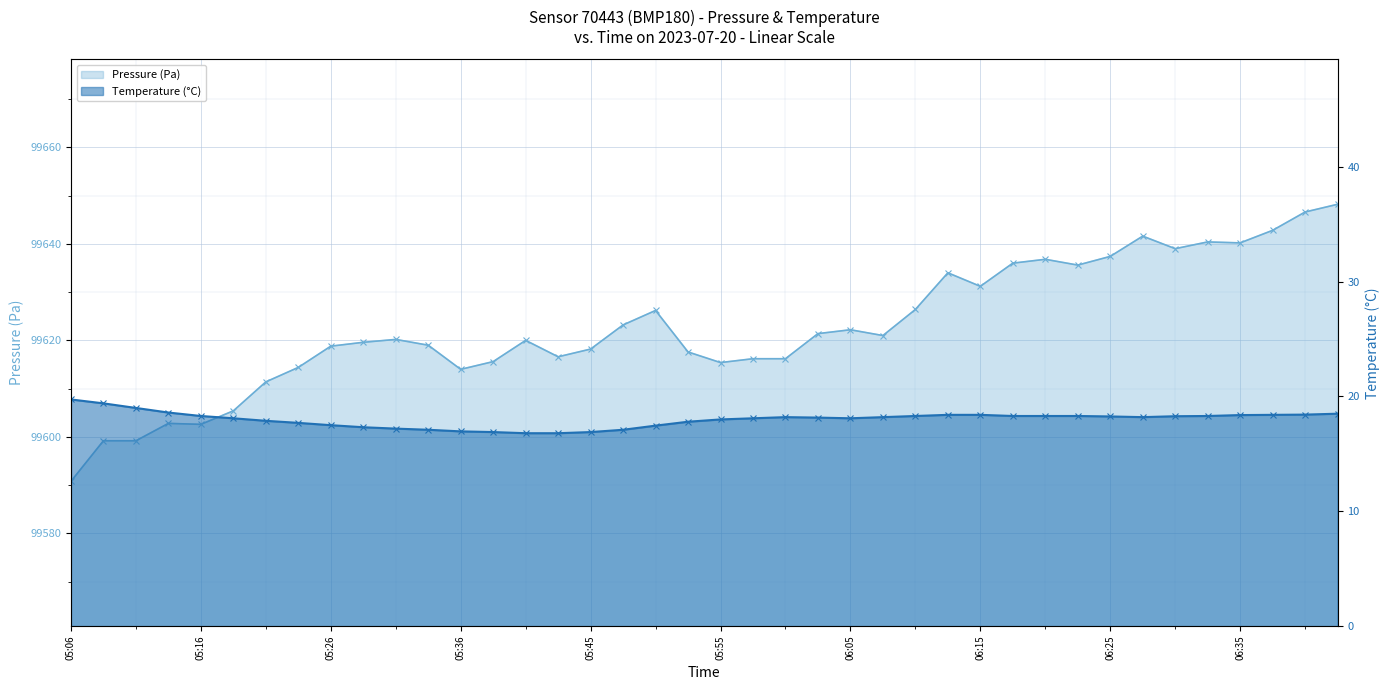

What is the difference between the Pressure (Pa) values at 06:25 and 06:32?

3.0